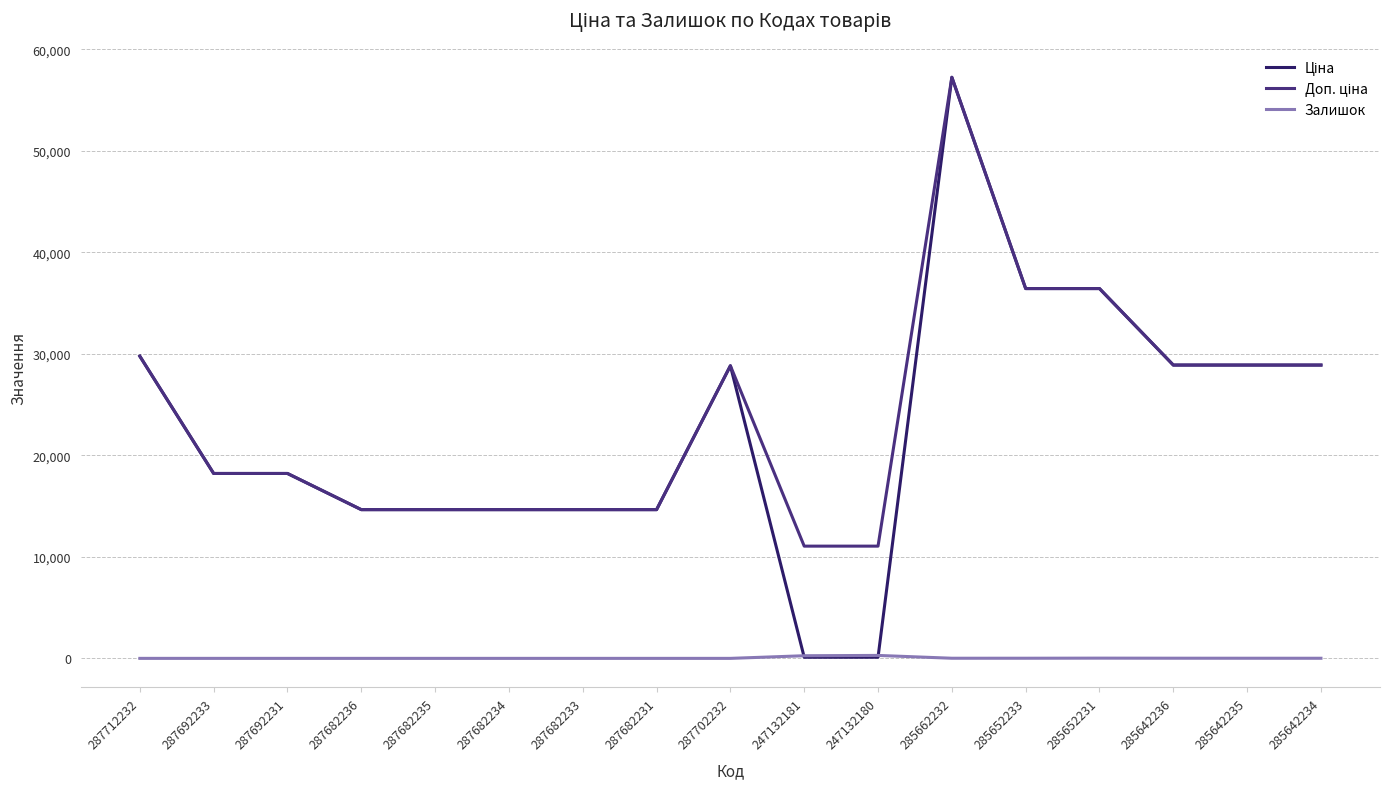

How many distinct data groups are displayed?

3